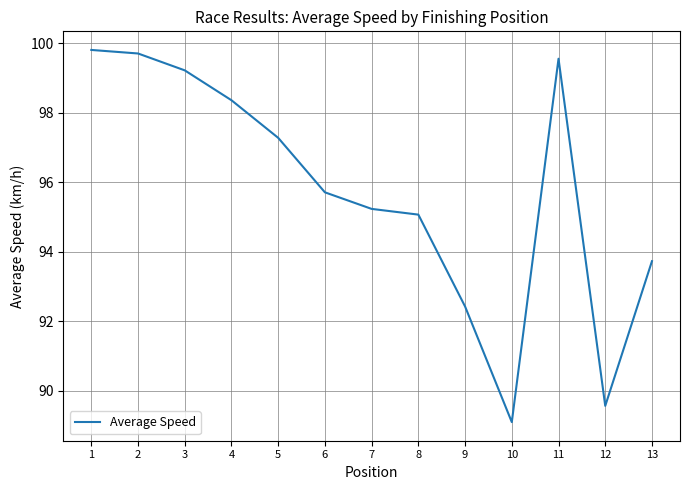

Where is the first local maximum?

11